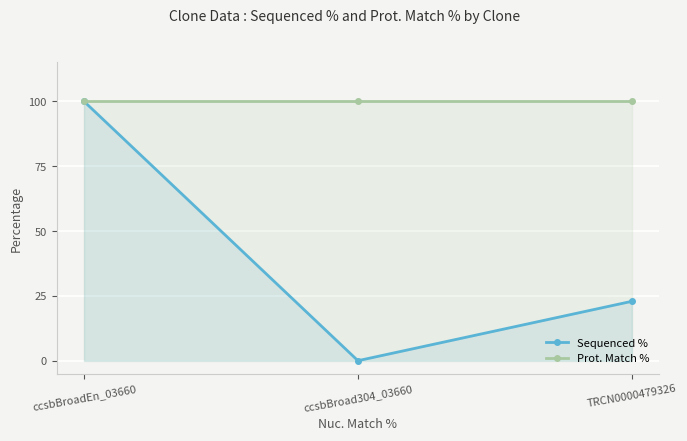

What is the label of the 2nd point from the right?

ccsbBroad304_03660